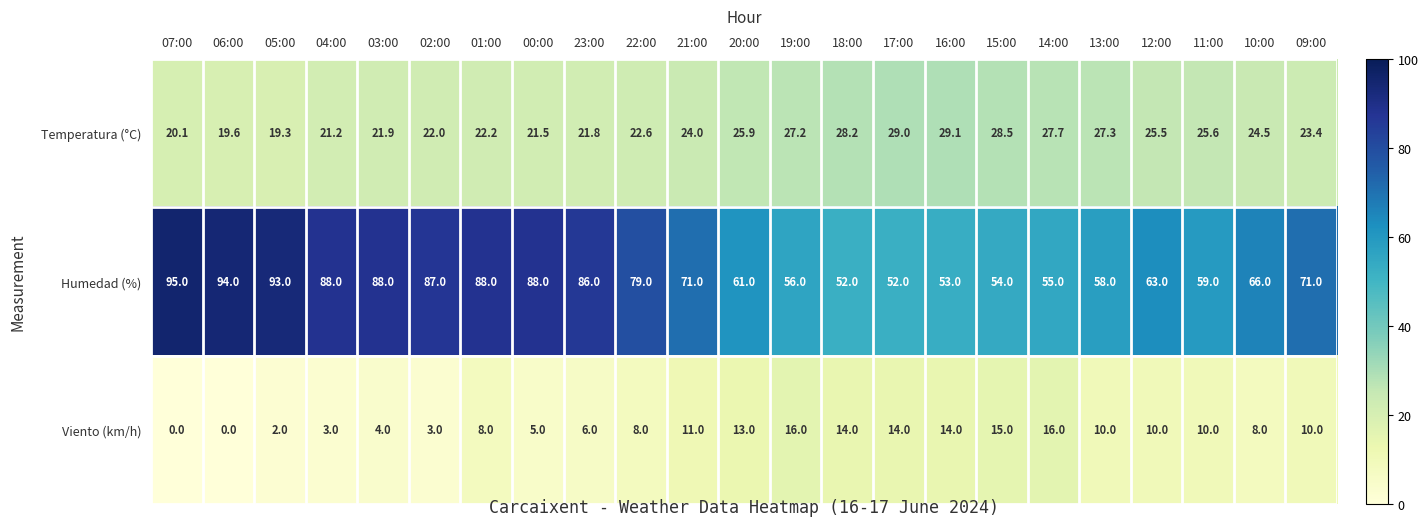

At which label does Humedad (%) first exceed 71?

07:00